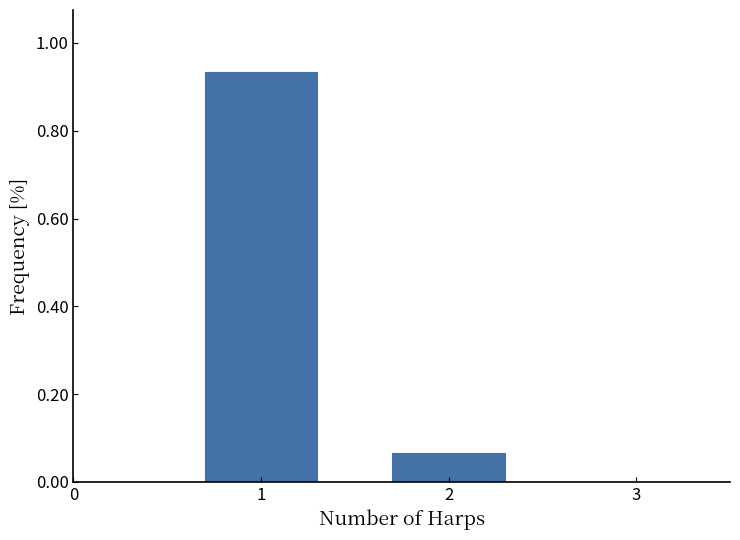

What is the change in value from 1 to 2?

-0.9